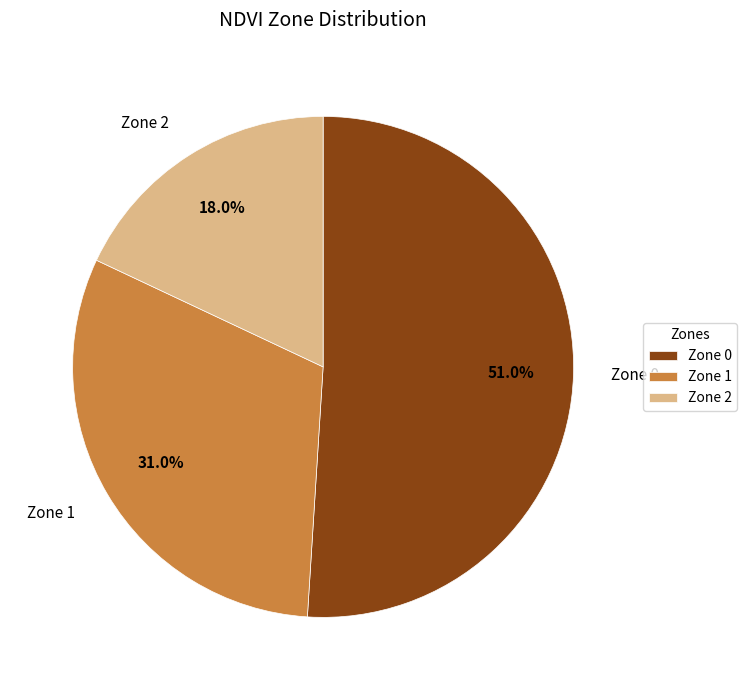

True or false: Zone 1 accounts for 31% of the total.

True